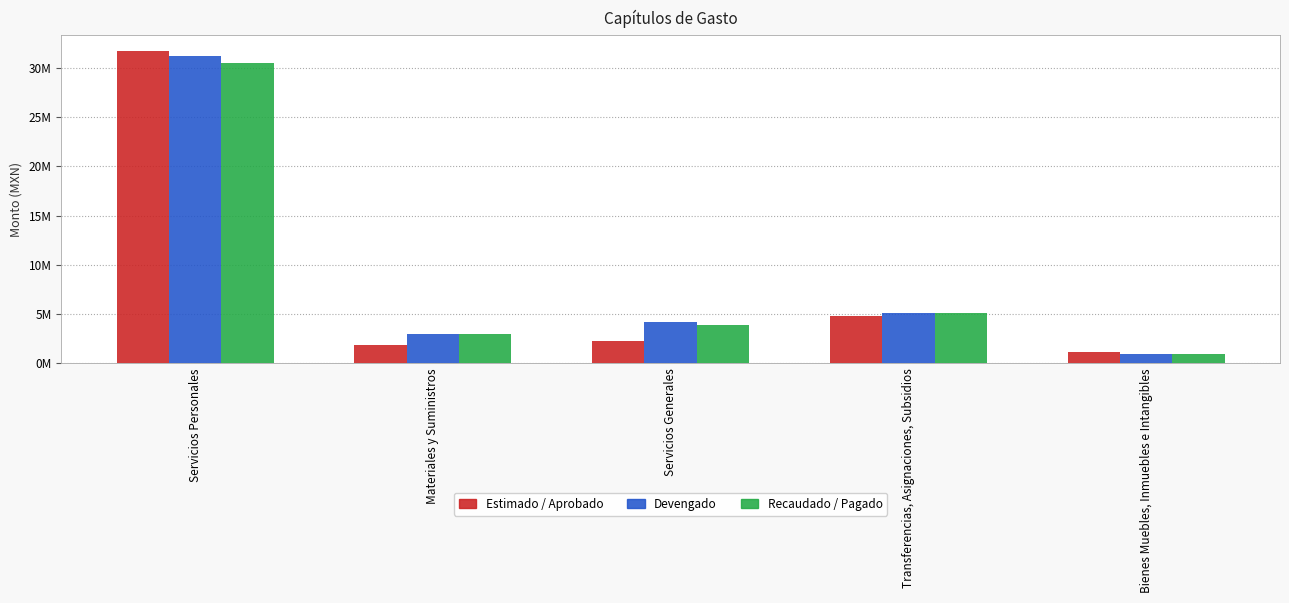

Does the chart contain stacked bars?

No